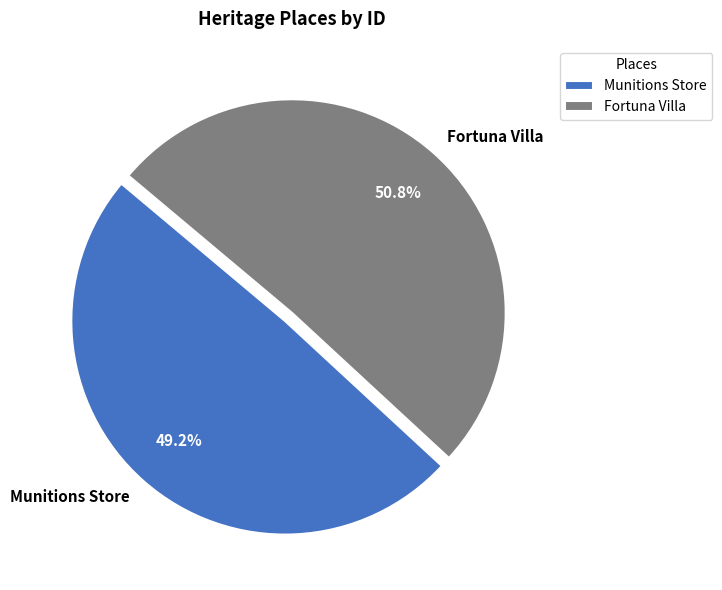

How much of the chart is everything except Munitions Store?

50.8%